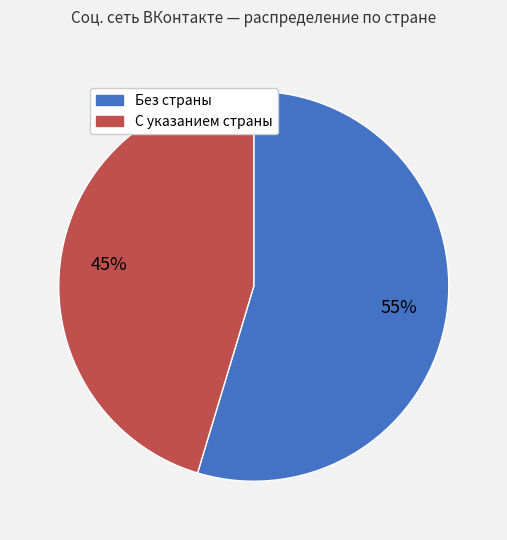

Is there any slice that represents more than half of the pie?

Yes